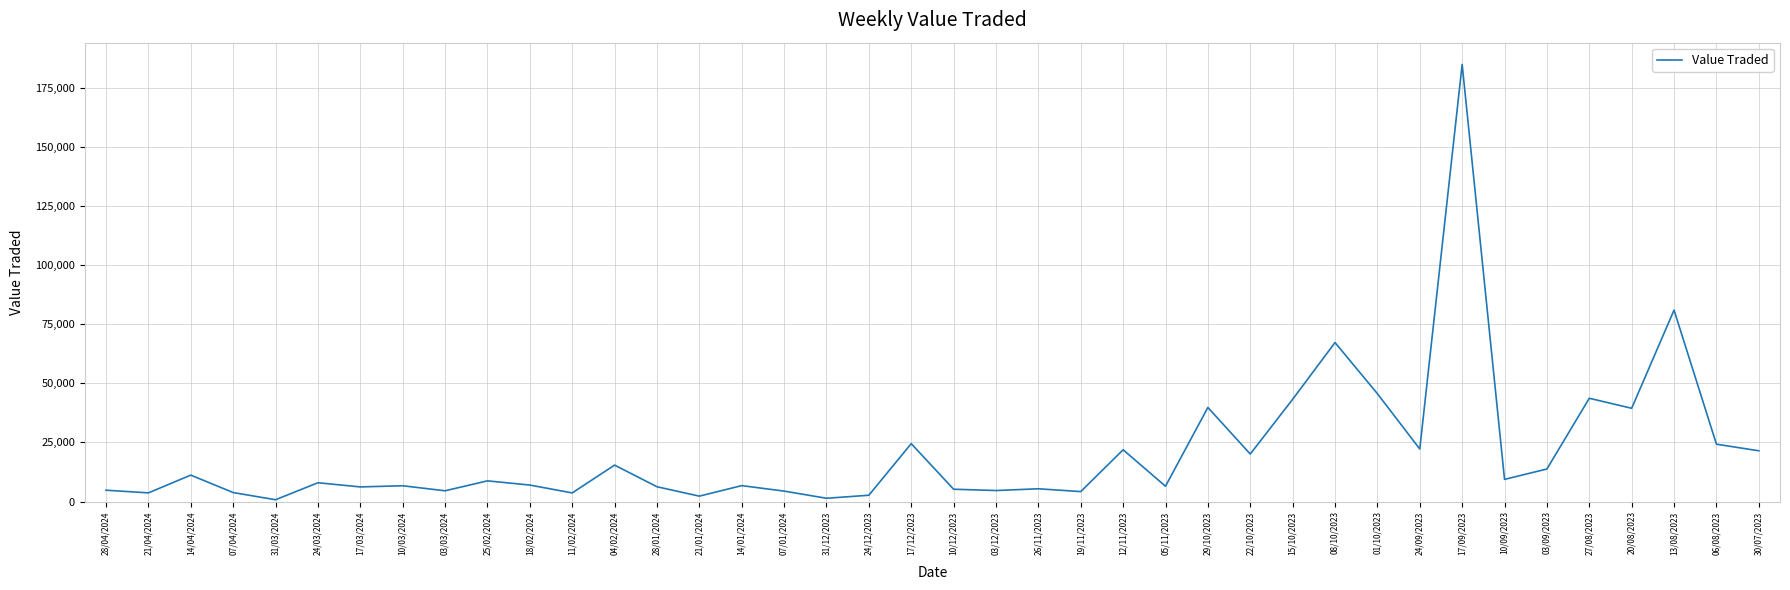

The value at 01/10/2023 is 45608. True or false?

True